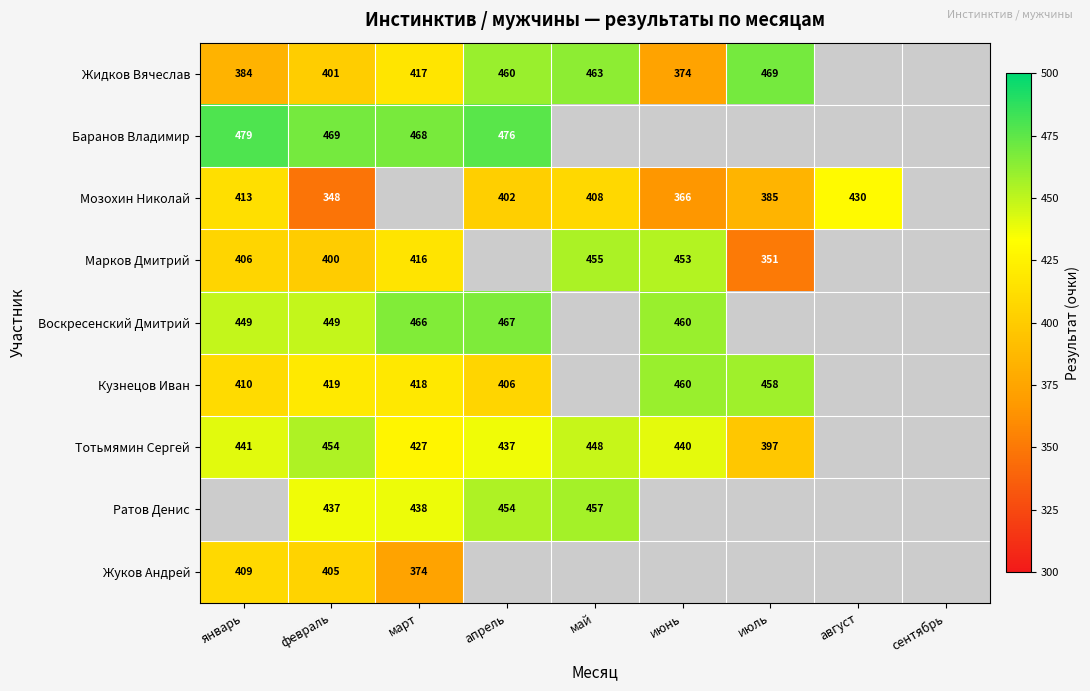

Is the value of Тотьмямин Сергей at май greater than the value of Жуков Андрей at март?

Yes